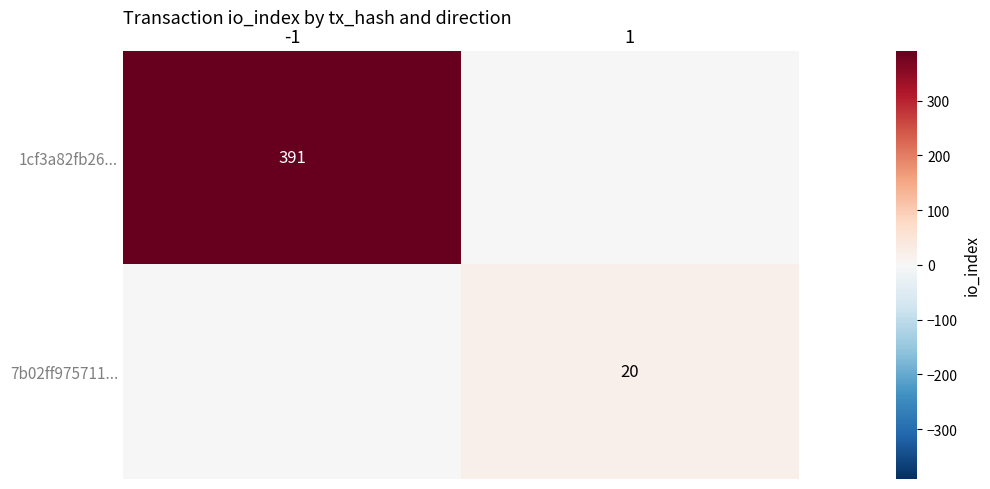

The 7b02ff975711... series shows 20 at 1. True or false?

True